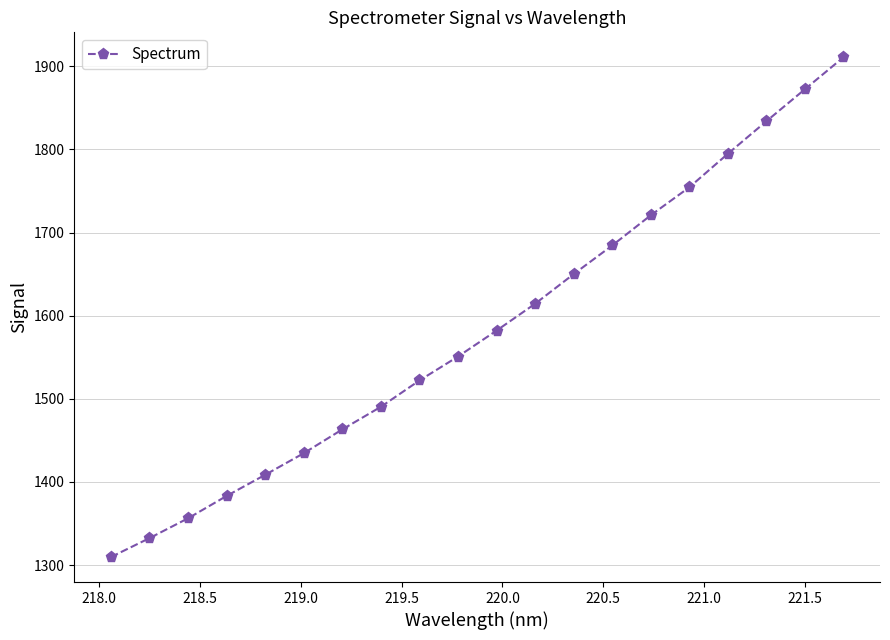

What is the minimum value shown in the chart?

1309.7